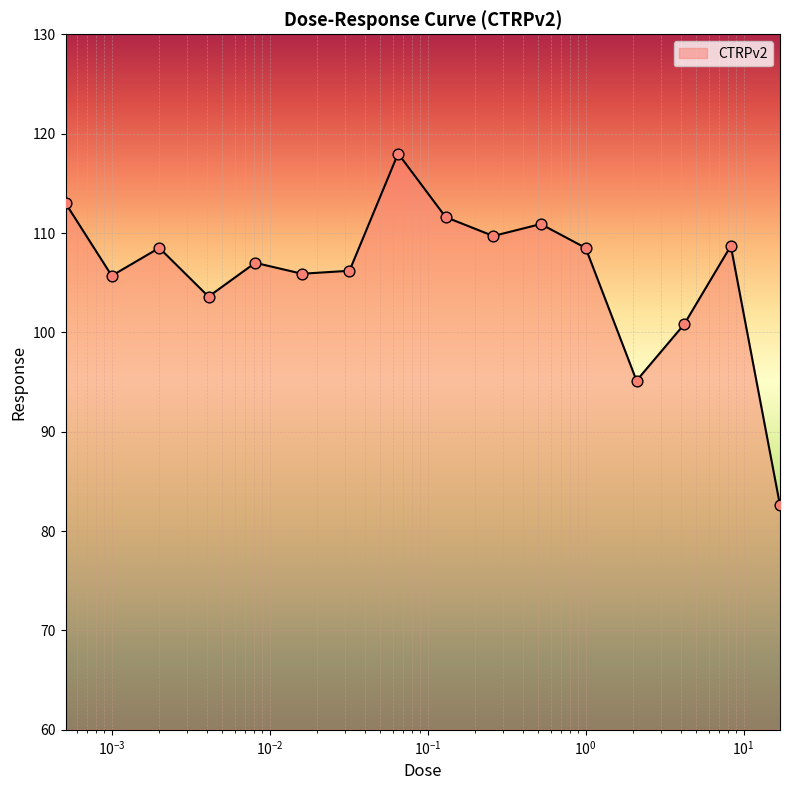

What is the smallest value displayed?

82.6